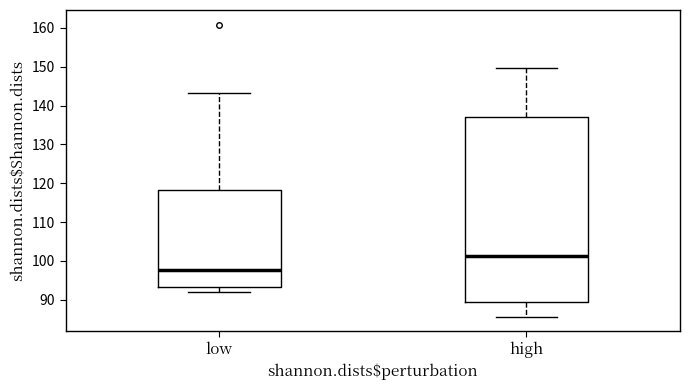

Comparing the boxes themselves (not the whiskers), which one is the tallest?

high